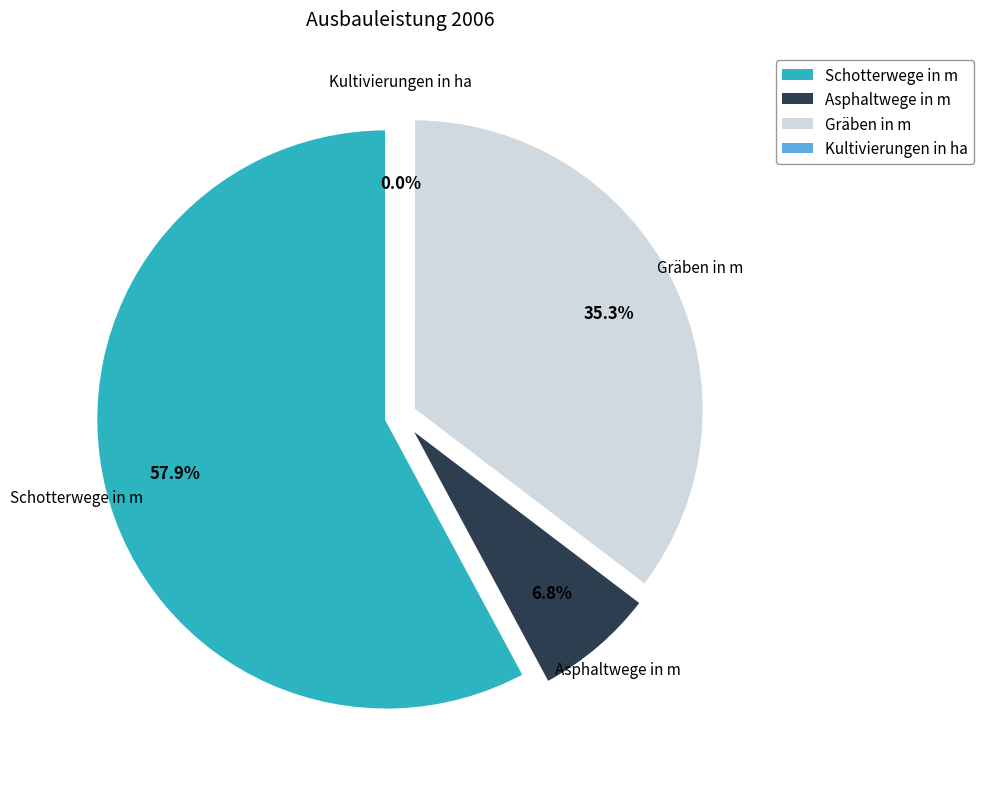

The Schotterwege in m slice represents 52% of the pie. True or false?

False